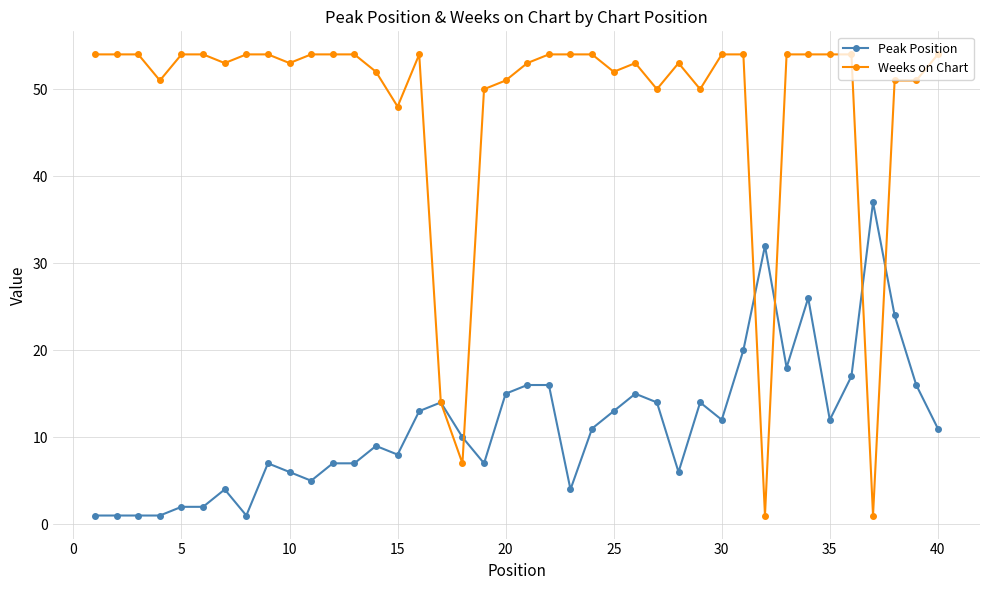

List the series in order of their overall mean, lowest first.

Peak Position, Weeks on Chart